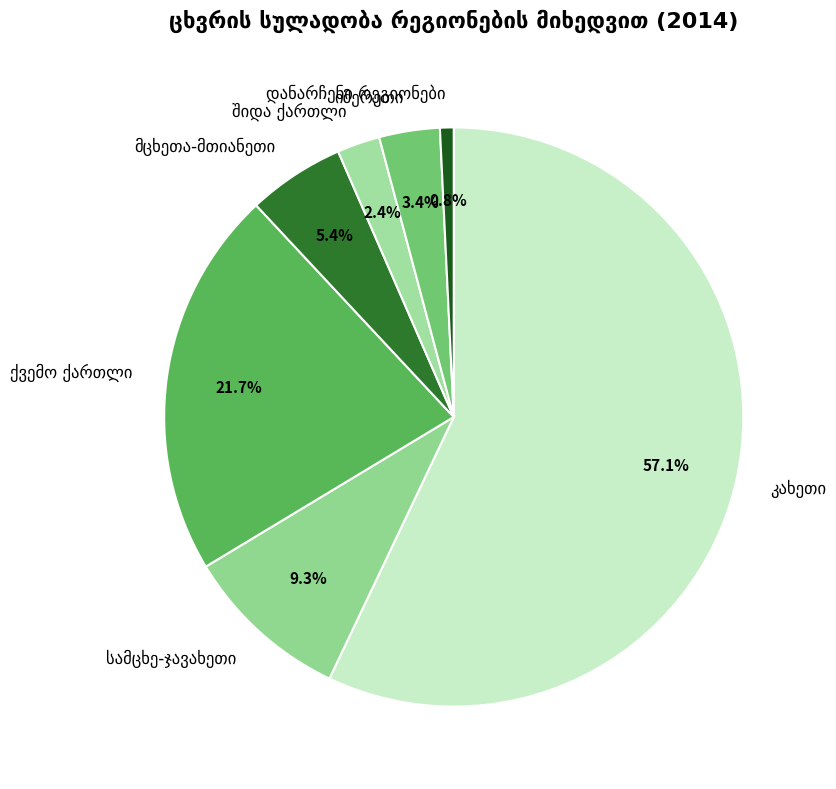

Is there a majority slice in this chart?

Yes